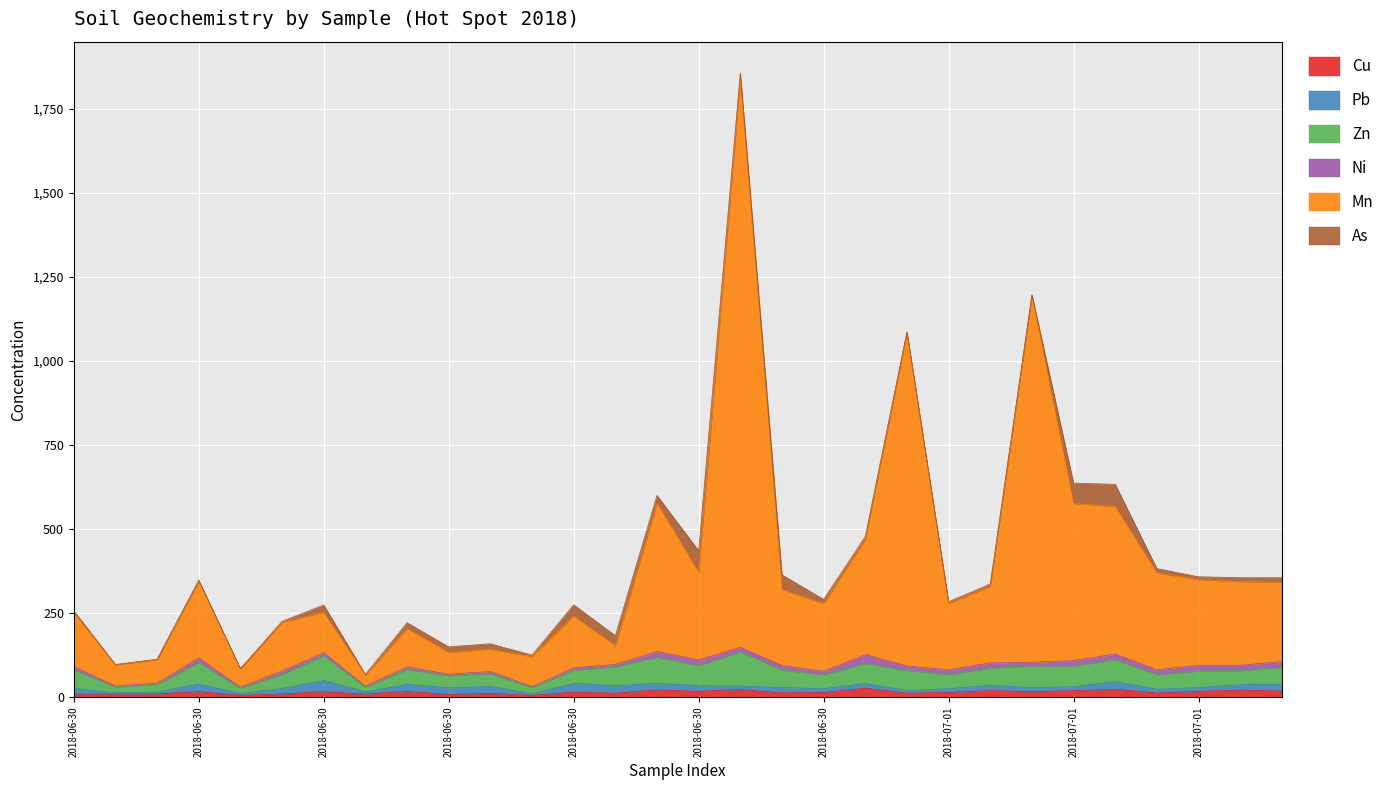

What is the difference between the Pb values at 2018-07-01 and 2018-06-30?

8.6